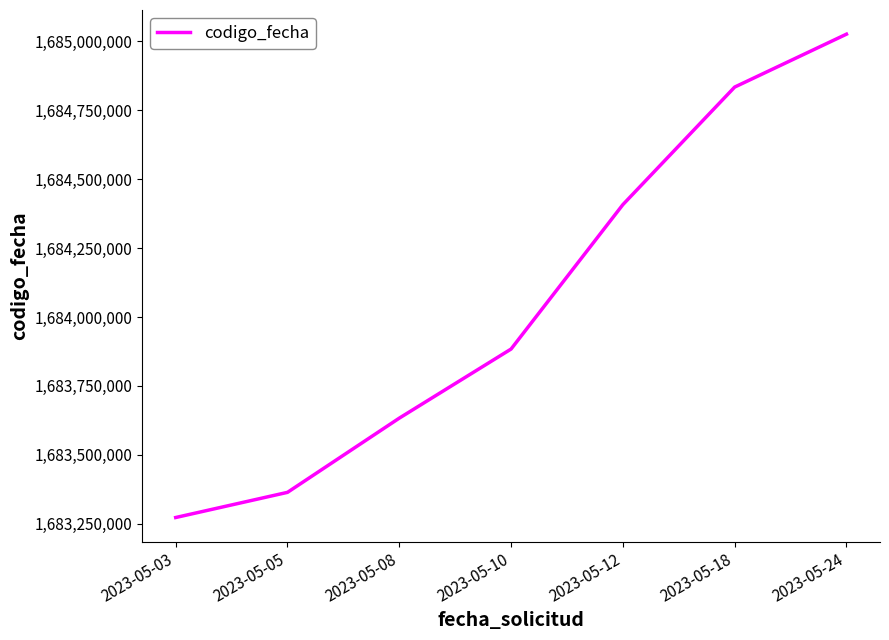

True or false: the data shows 1002911117 at 2023-05-12.

False